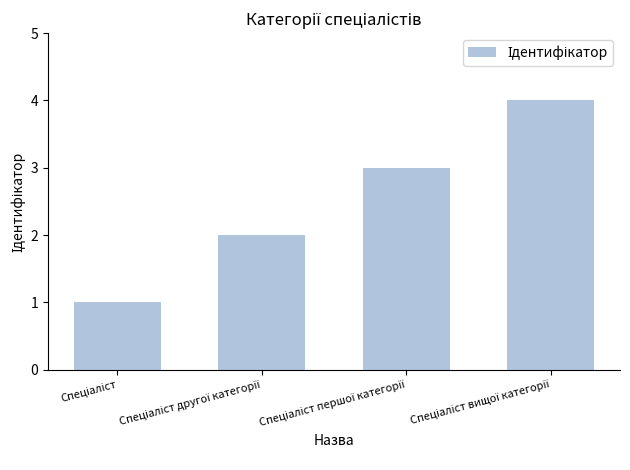

What is the maximum value shown in the chart?

4